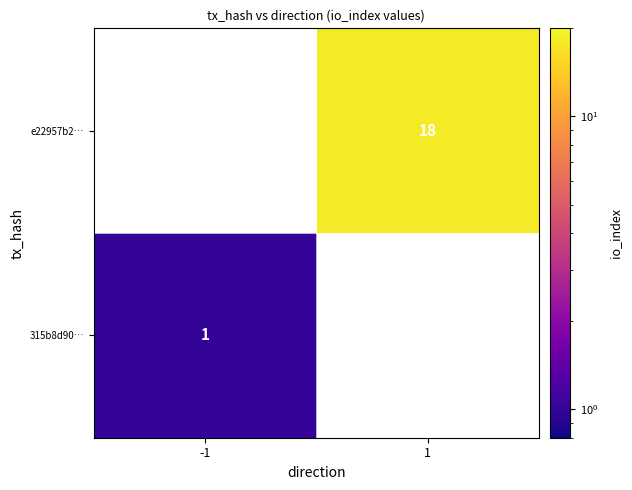

The 315b8d90… series shows 1 at -1. True or false?

True